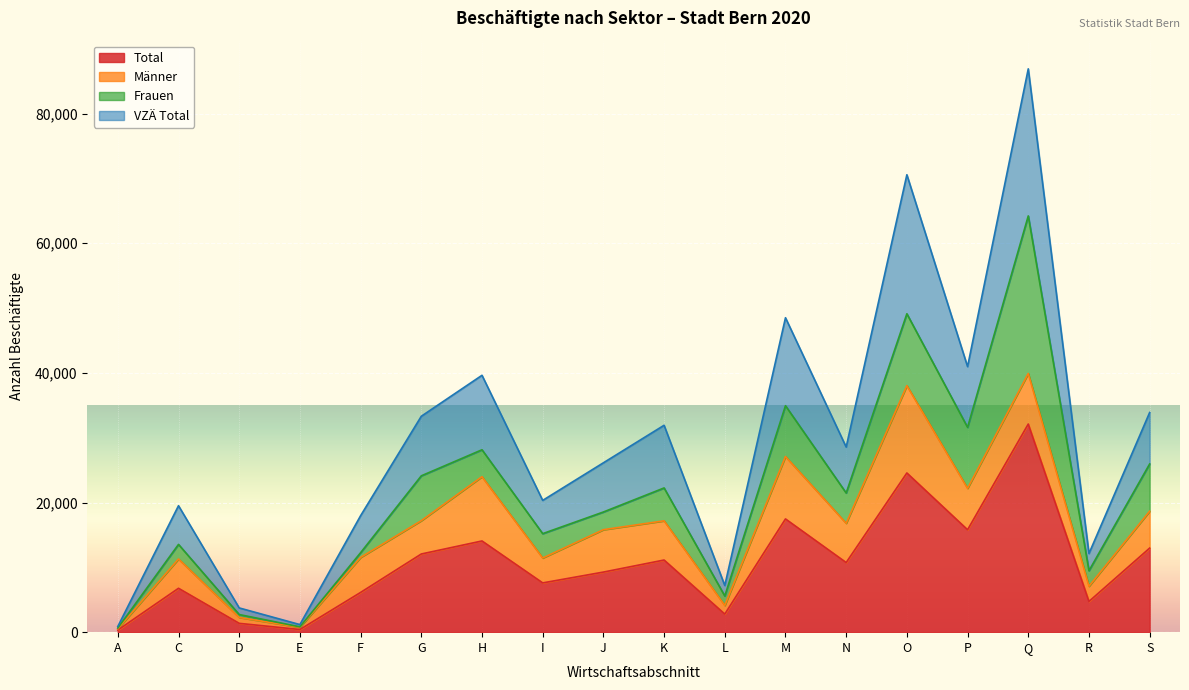

How many lines are shown in the chart?

4